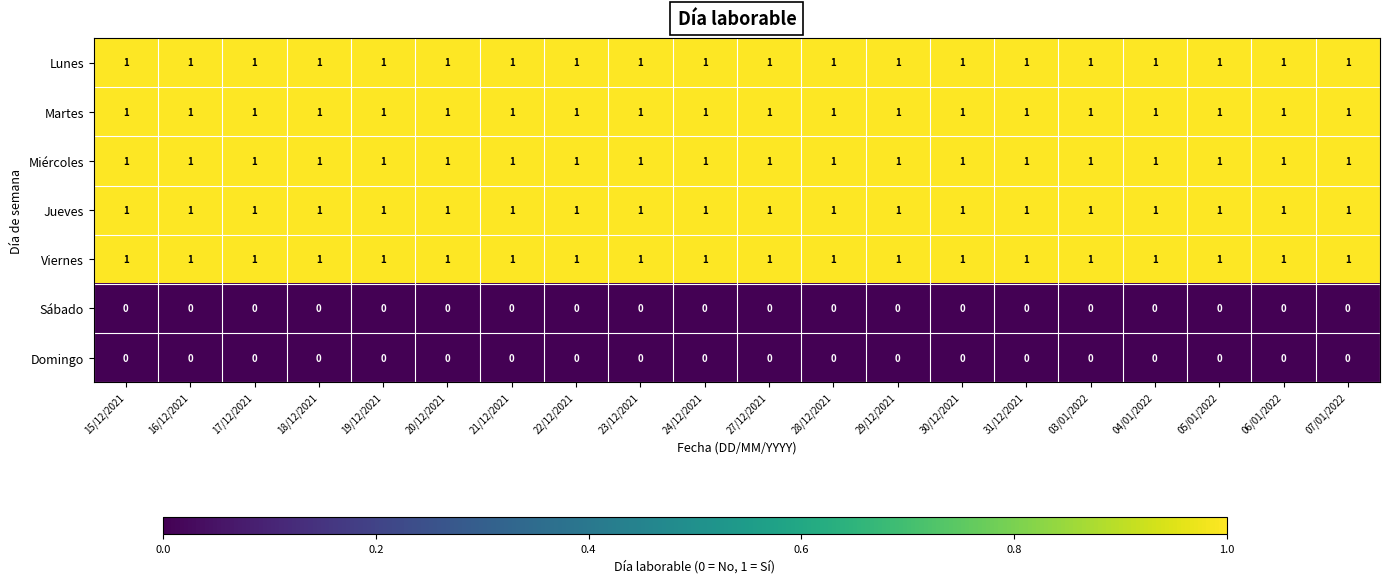

What is the sum of all Lunes values?

20